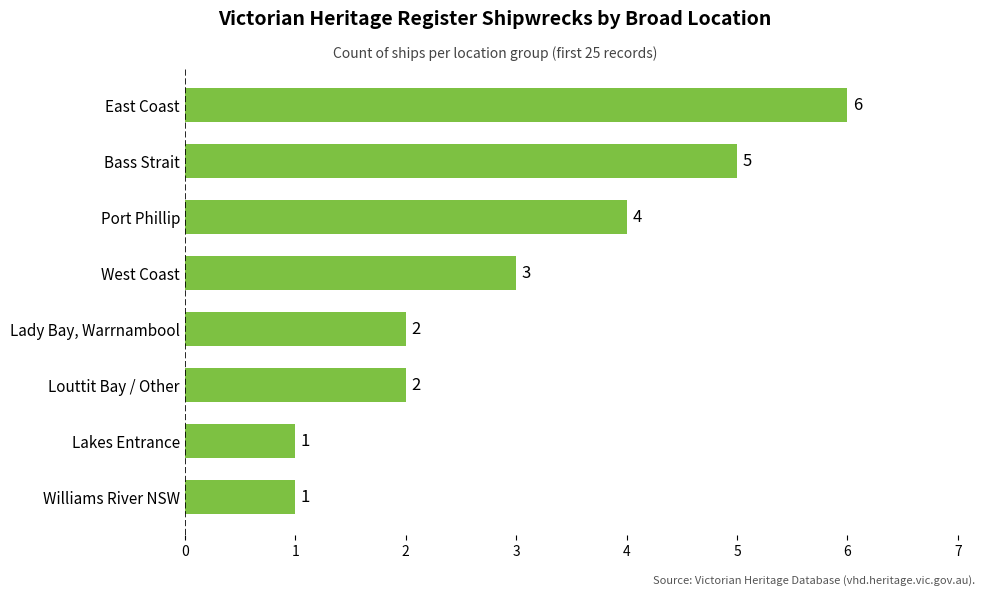

At which category does the chart reach its peak across all series?

East Coast